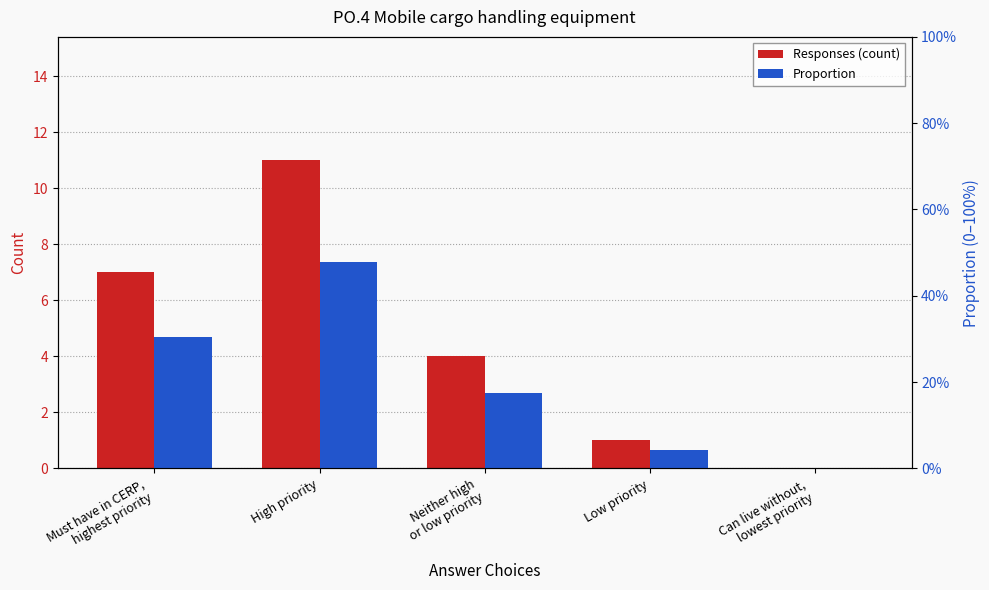

True or false: Responses (count) has a value of 3.9 at Can live without,
lowest priority.

False